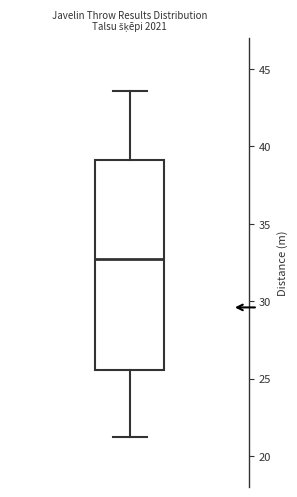

Transcribe this box plot: give where the median line is, the range the box spans, and where the two whiskers end, as read against the y-axis. The values are not printed on the chart, so give them approximately, as read against the axis.

median 32.5, box 25.5 to 39.0, whiskers 21.5 to 43.5